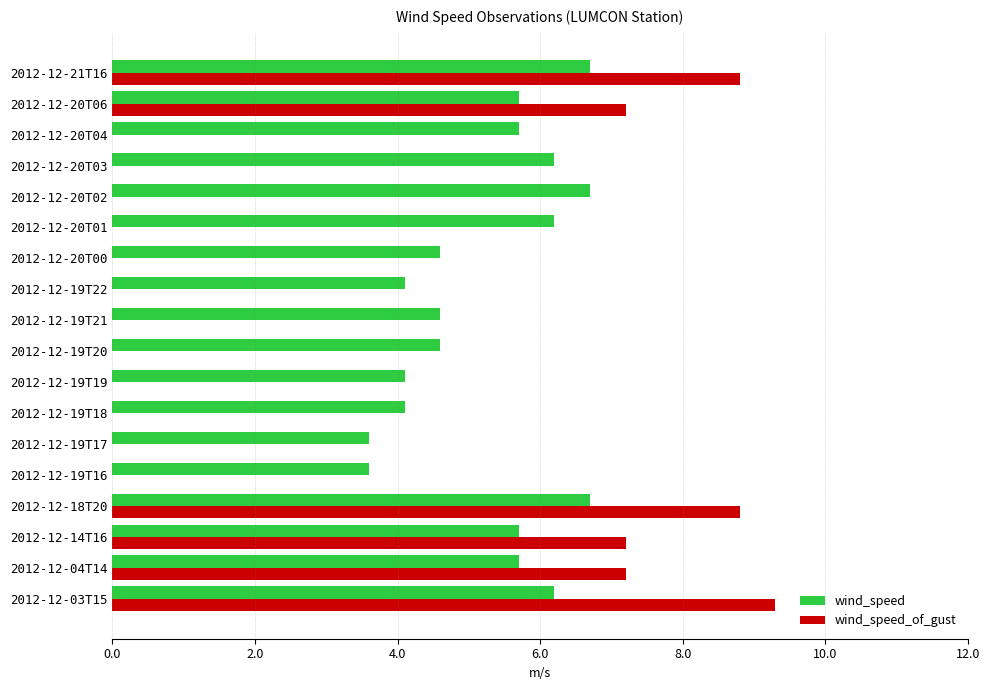

True or false: wind_speed has a value of 3.5 at 2012-12-20T02.

False